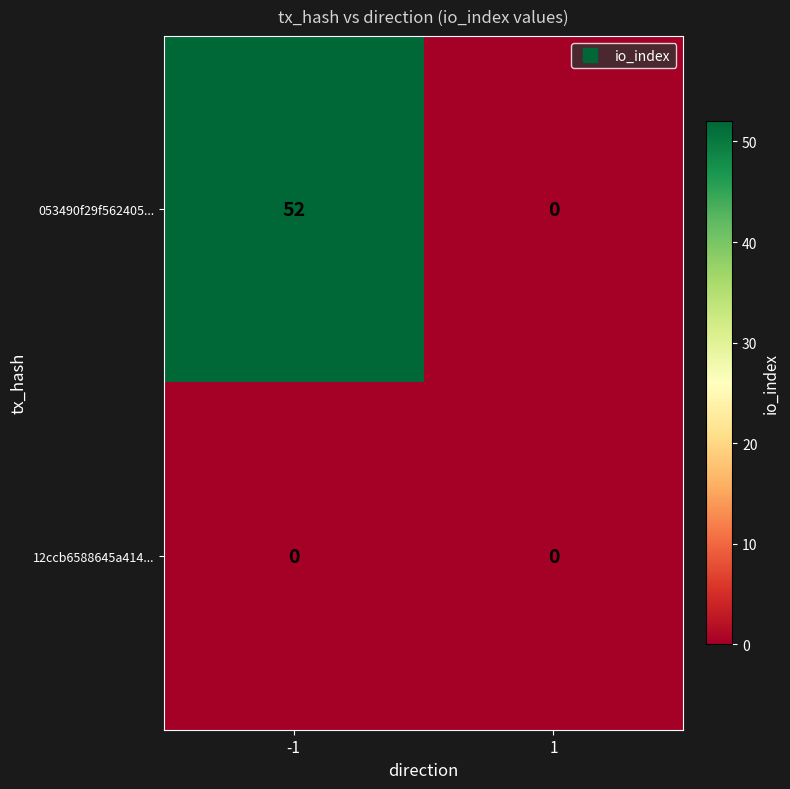

Which series has the largest total across all categories?

053490f29f562405...